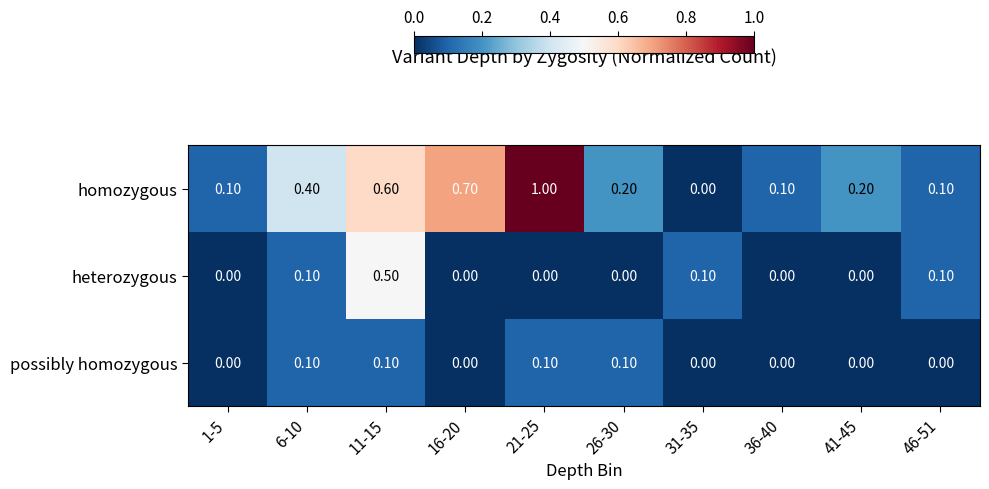

What is the sum of the homozygous values at 41-45 and 26-30?

0.4